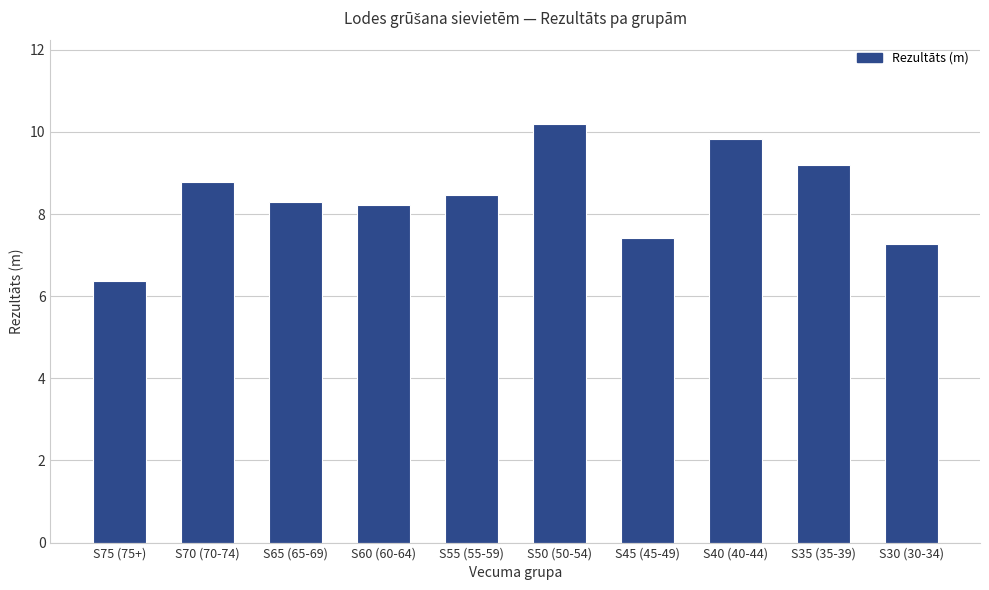

Count the number of data series in this chart.

1